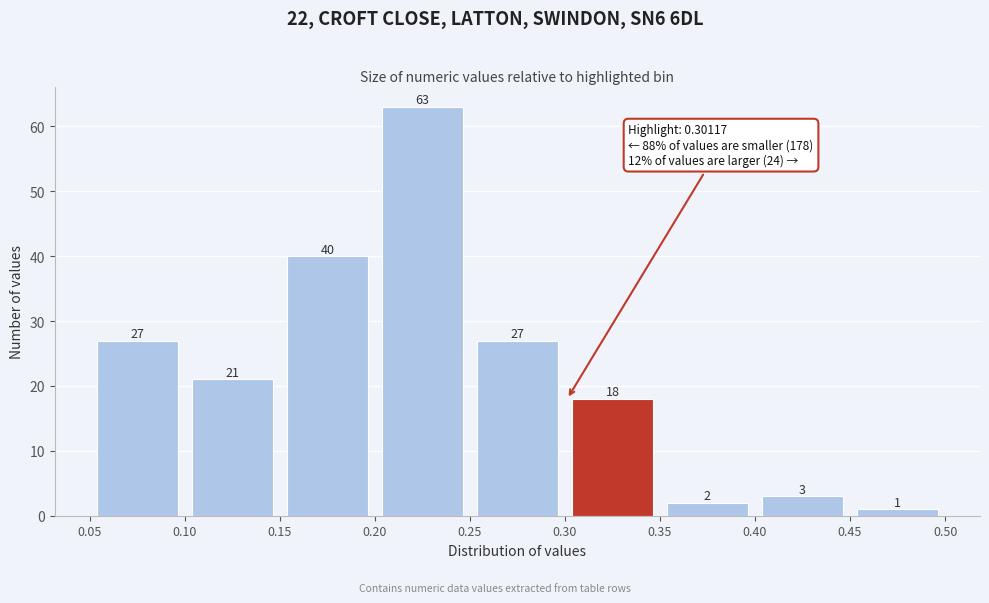

Which range on the x-axis has the tallest bar?

0.20 to 0.25